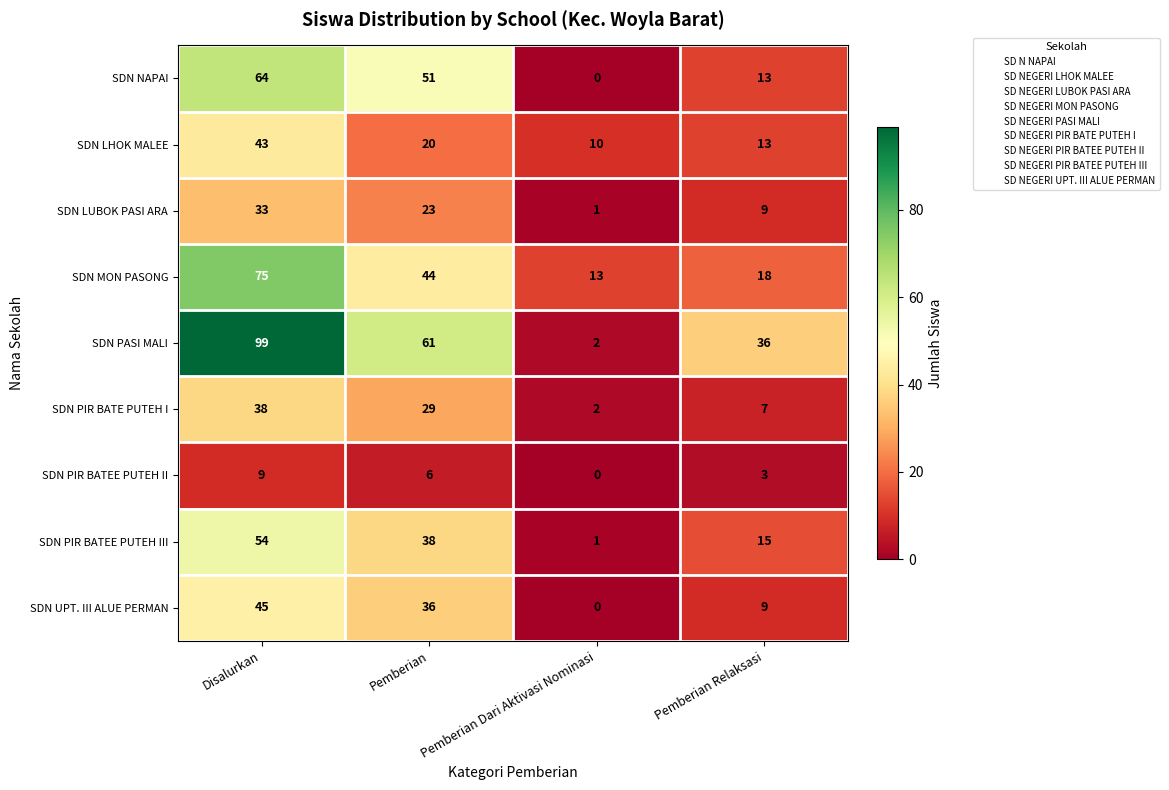

List the series in order of their peak value, lowest first.

SDN PIR BATEE PUTEH II, SDN LUBOK PASI ARA, SDN PIR BATE PUTEH I, SDN LHOK MALEE, SDN UPT. III ALUE PERMAN, SDN PIR BATEE PUTEH III, SDN NAPAI, SDN MON PASONG, SDN PASI MALI